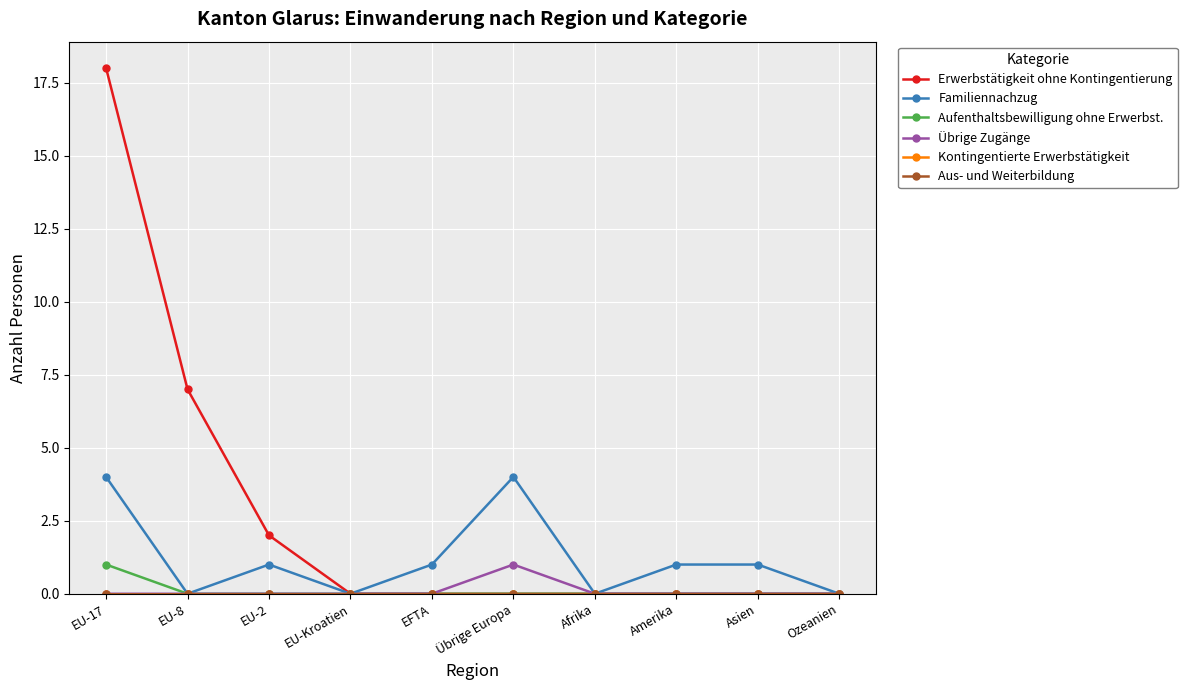

Is this an area chart (filled region under the line)?

No